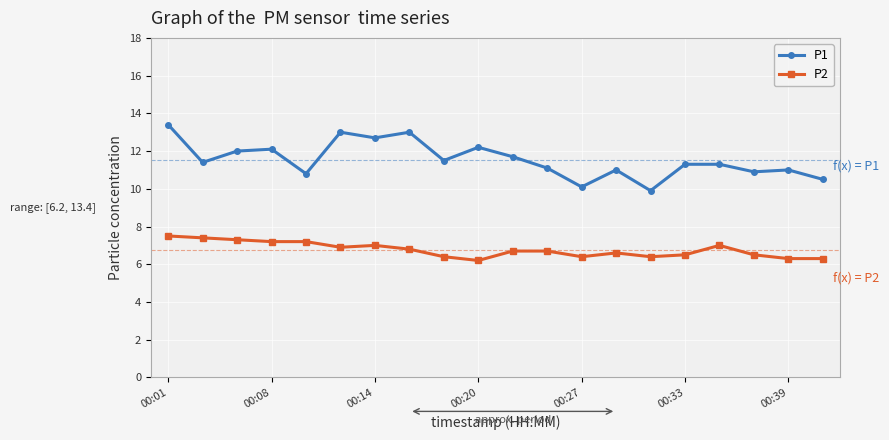

What is the difference between the maximum and minimum values in the P2 series?

1.3